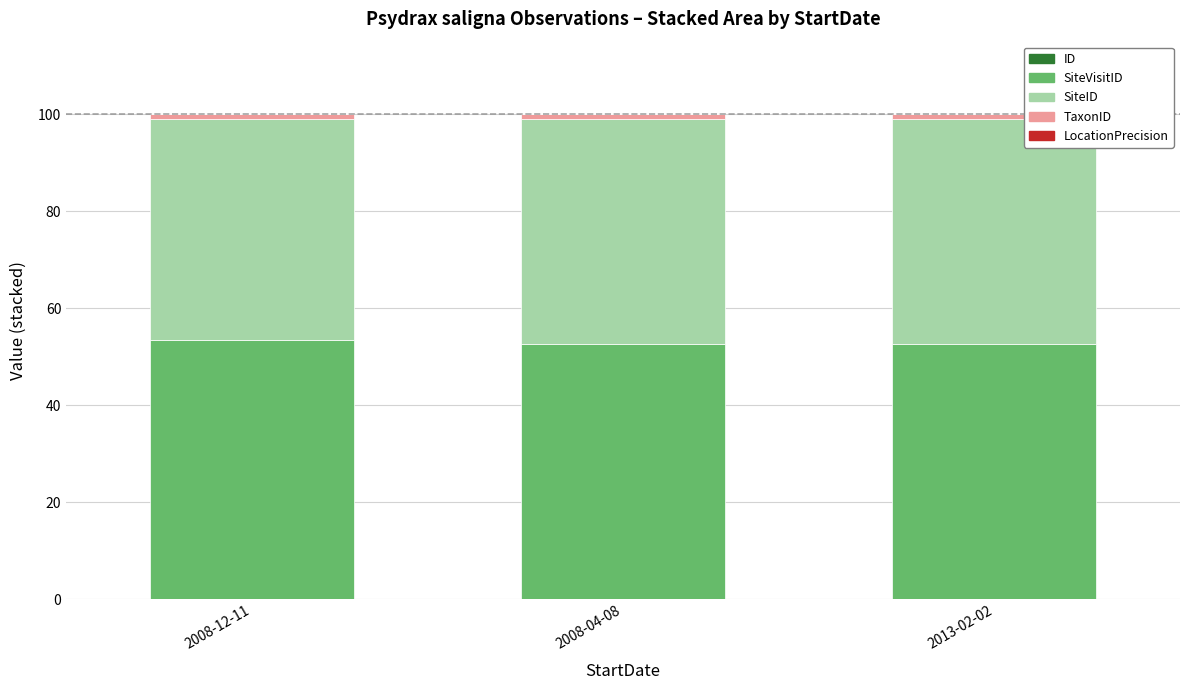

How many series are shown in this chart?

5